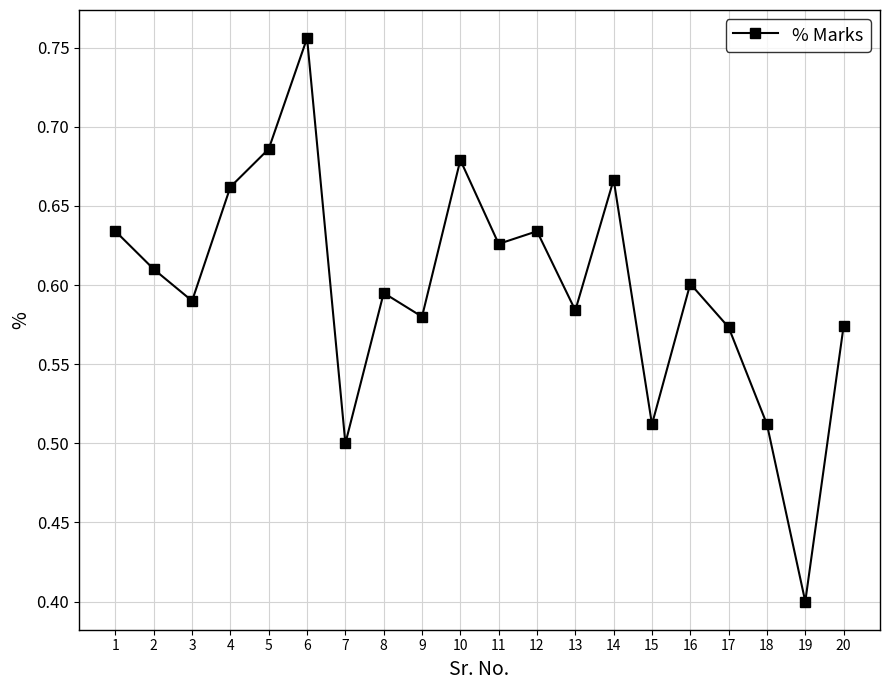

Where is the data nearest to the value 0?

19